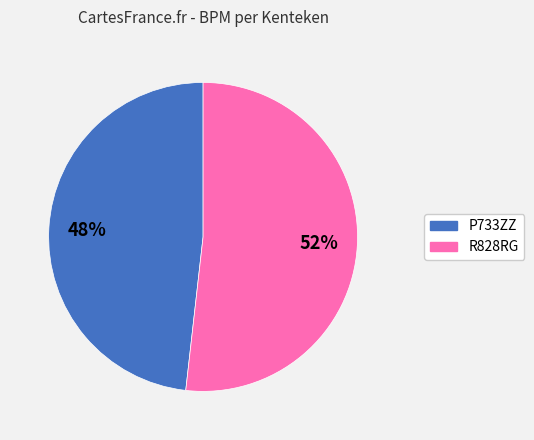

The P733ZZ slice represents 62% of the pie. True or false?

False